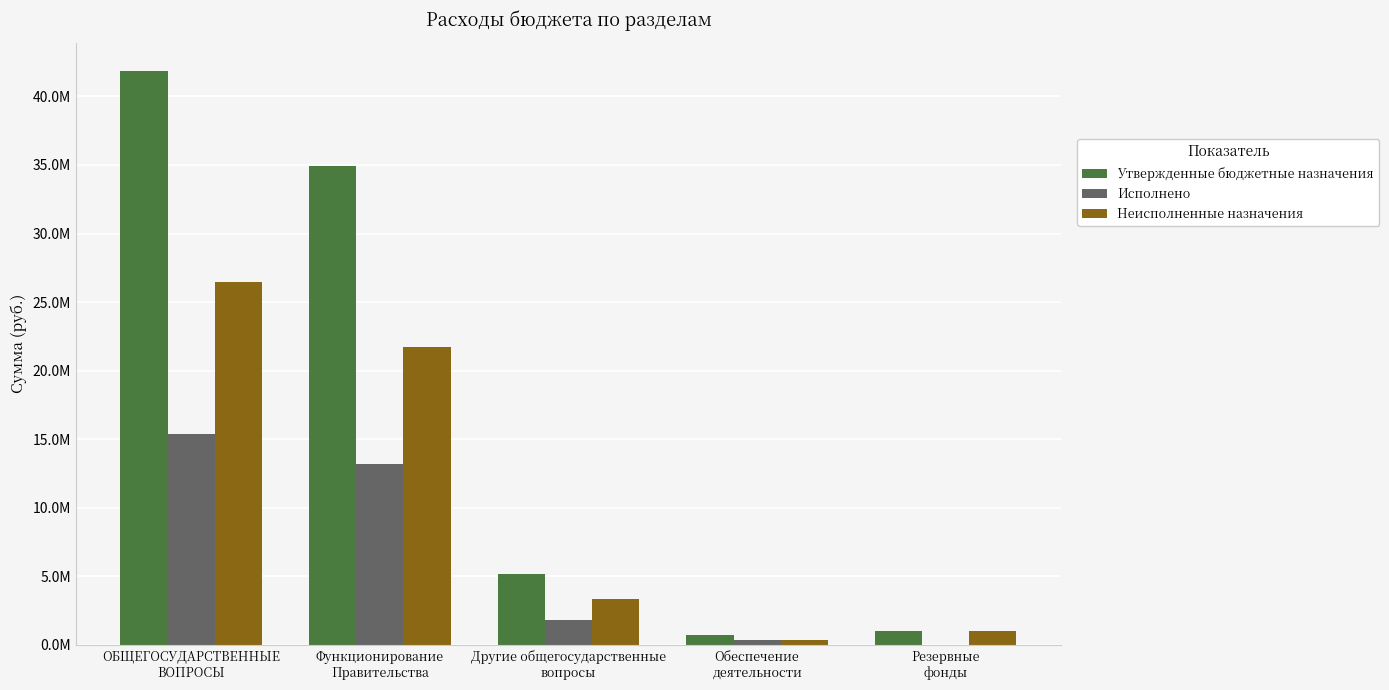

Reading right to left, what are all the values shown in this chart?

Утвержденные бюджетные назначения: Резервные
фонды=1000000.0	Обеспечение
деятельности=739015.0	Другие общегосударственные
вопросы=5155008.3	Функционирование
Правительства=34926675.0	ОБЩЕГОСУДАРСТВЕННЫЕ
ВОПРОСЫ=41820698.3
Исполнено: Резервные
фонды=0.0	Обеспечение
деятельности=369507.5	Другие общегосударственные
вопросы=1810552.8	Функционирование
Правительства=13173080.3	ОБЩЕГОСУДАРСТВЕННЫЕ
ВОПРОСЫ=15353140.6
Неисполненные назначения: Резервные
фонды=1000000.0	Обеспечение
деятельности=369507.5	Другие общегосударственные
вопросы=3344455.5	Функционирование
Правительства=21753594.7	ОБЩЕГОСУДАРСТВЕННЫЕ
ВОПРОСЫ=26467557.7